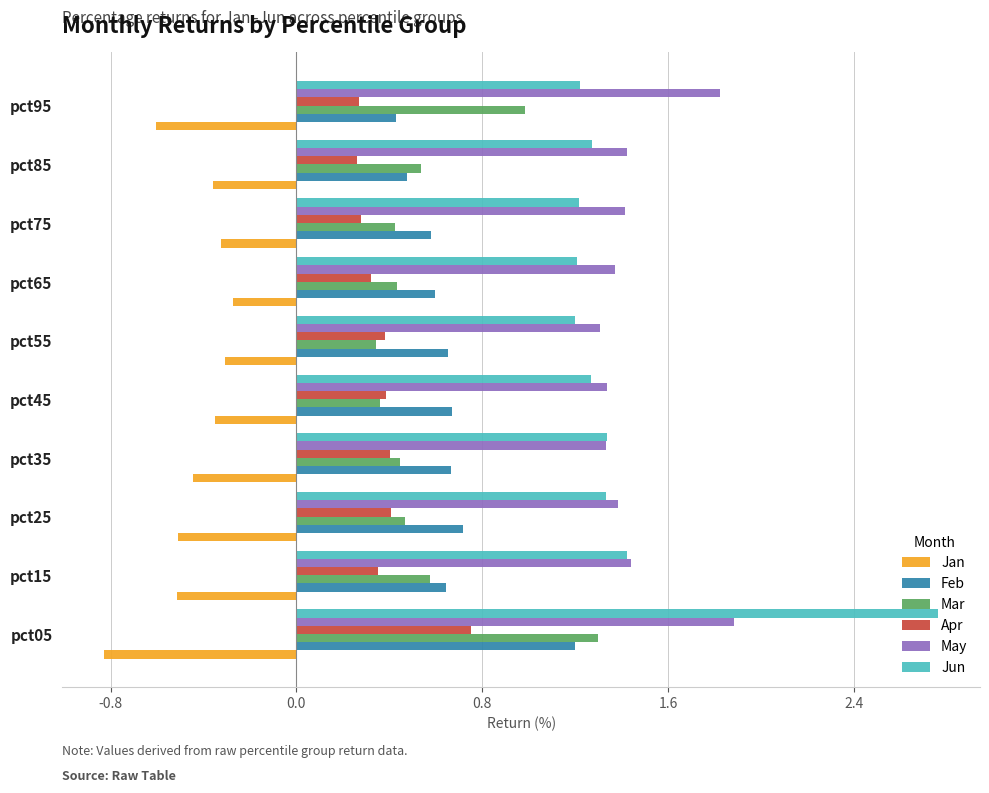

Count the Jun values in the range 1 to 2.

9